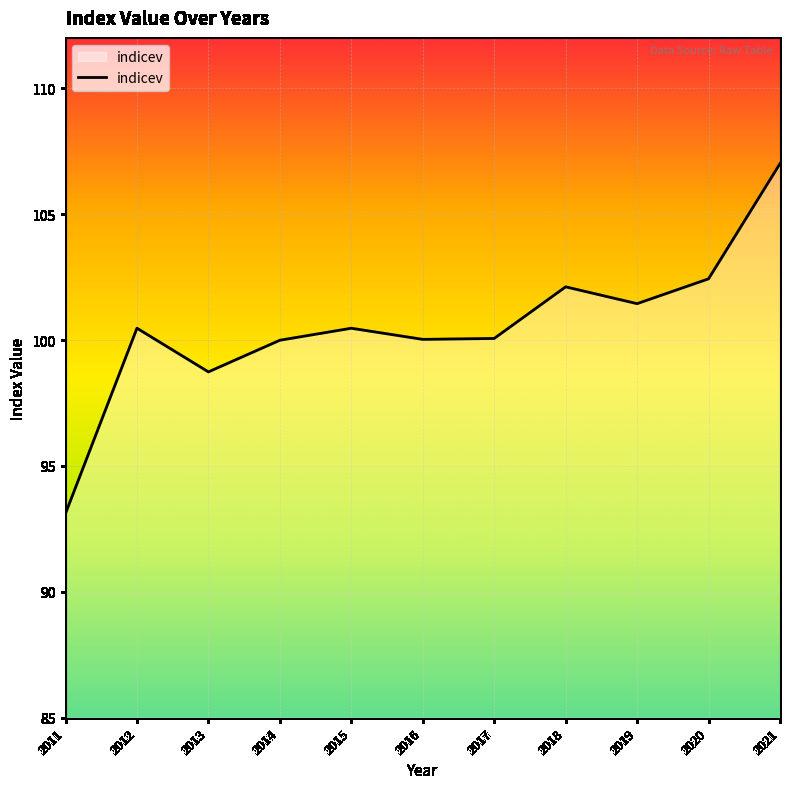

True or false: there are more than 0 points higher than both neighbors.

True